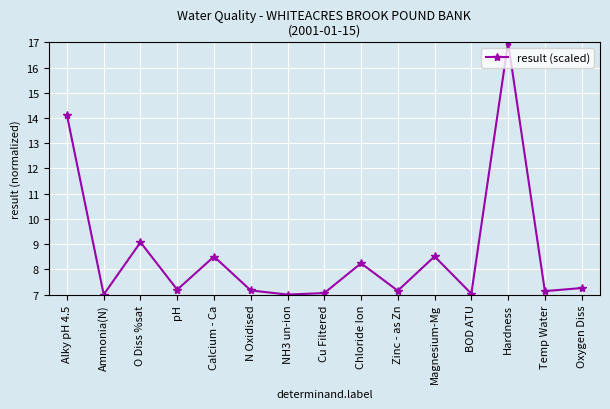

Is it true that the value at Alky pH 4.5 is 14.1?

True